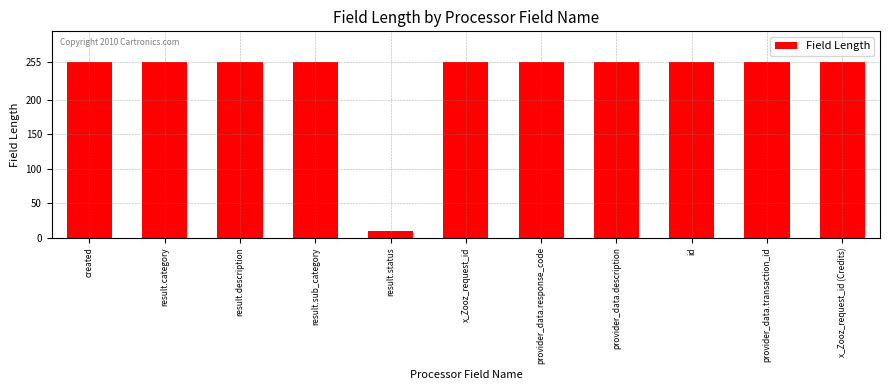

What is the label of the 4th bar from the right?

provider_data.description